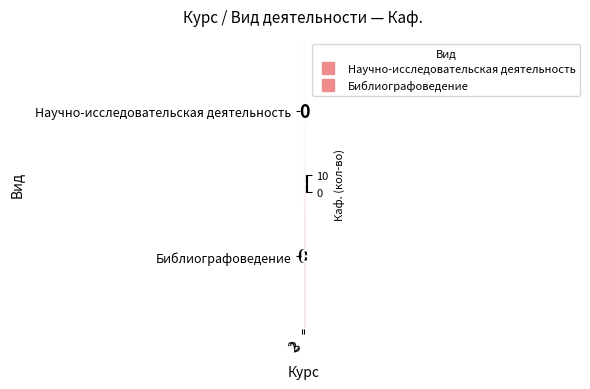

What is the sum of all Научно-исследовательская деятельность values?

8